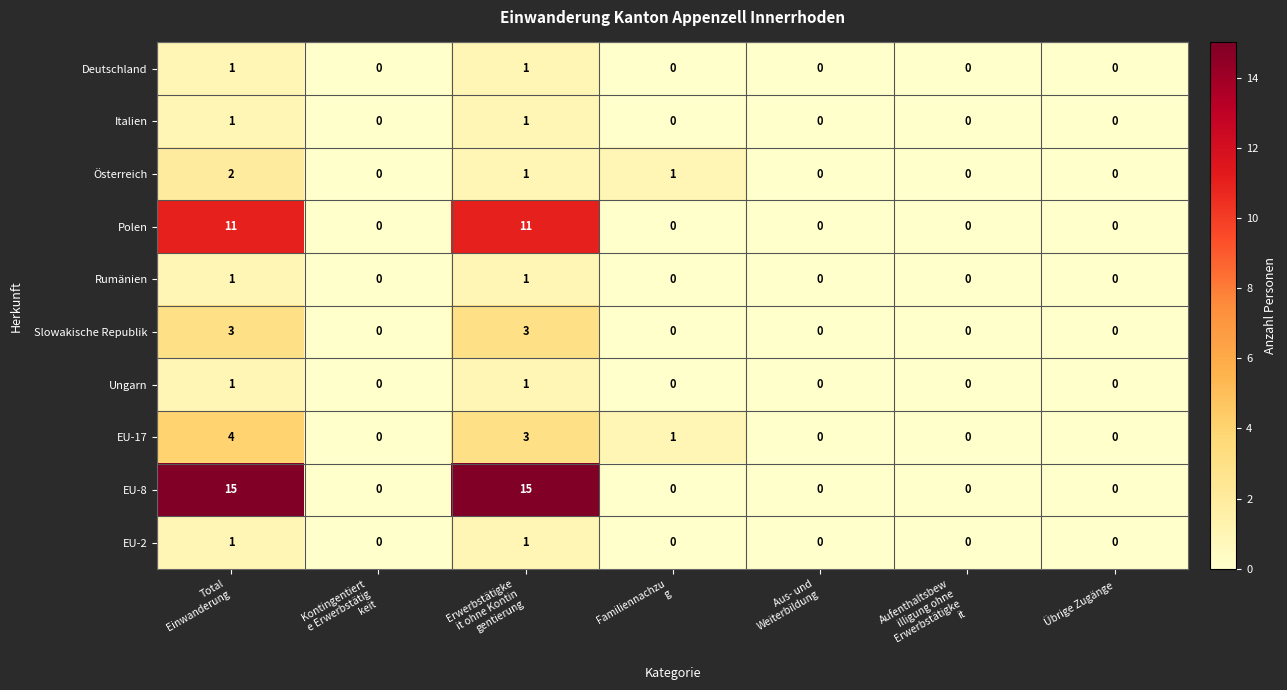

What is the maximum value shown in the chart?

15